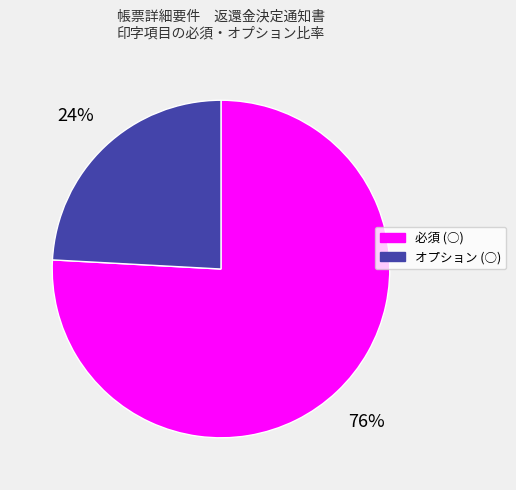

Which slice is the largest?

必須 (○)